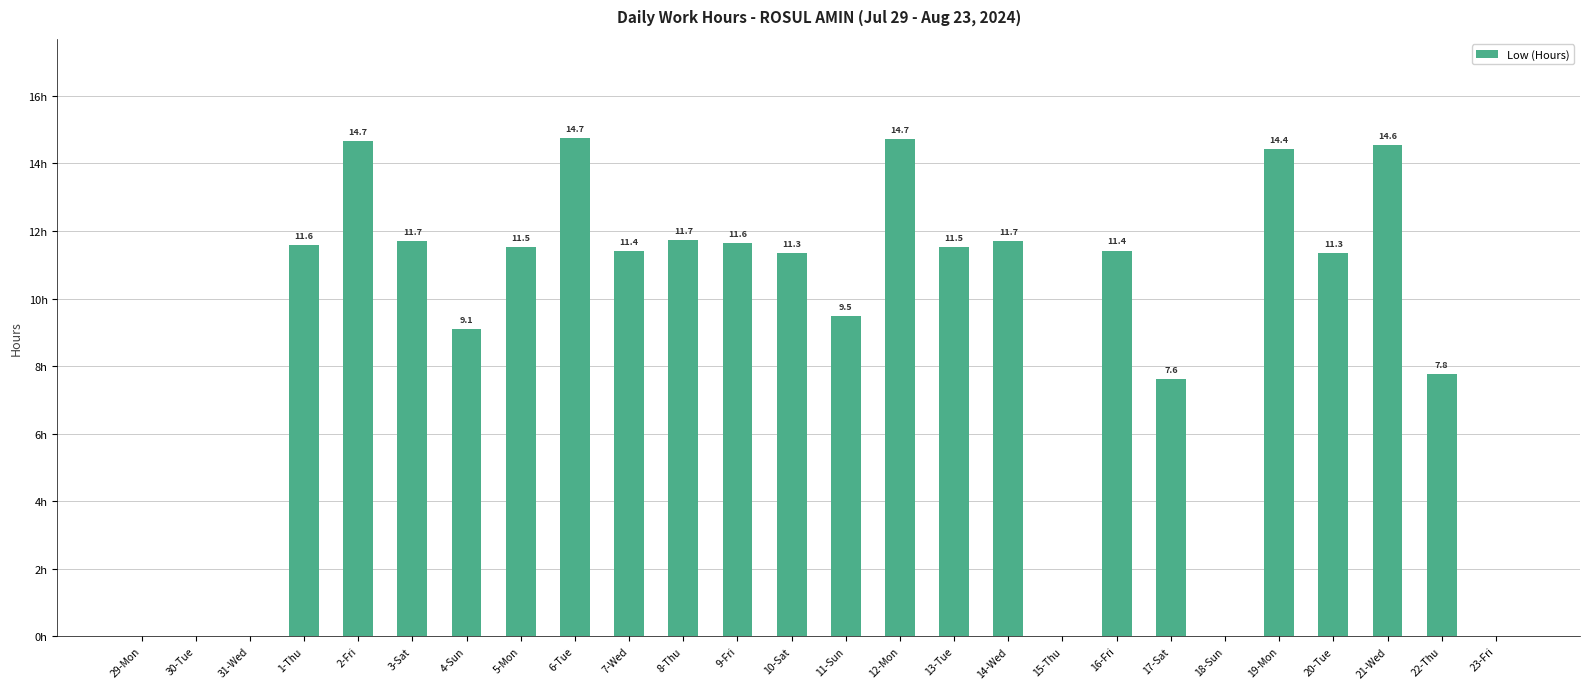

Between 21-Wed and 14-Wed, which is larger?

21-Wed